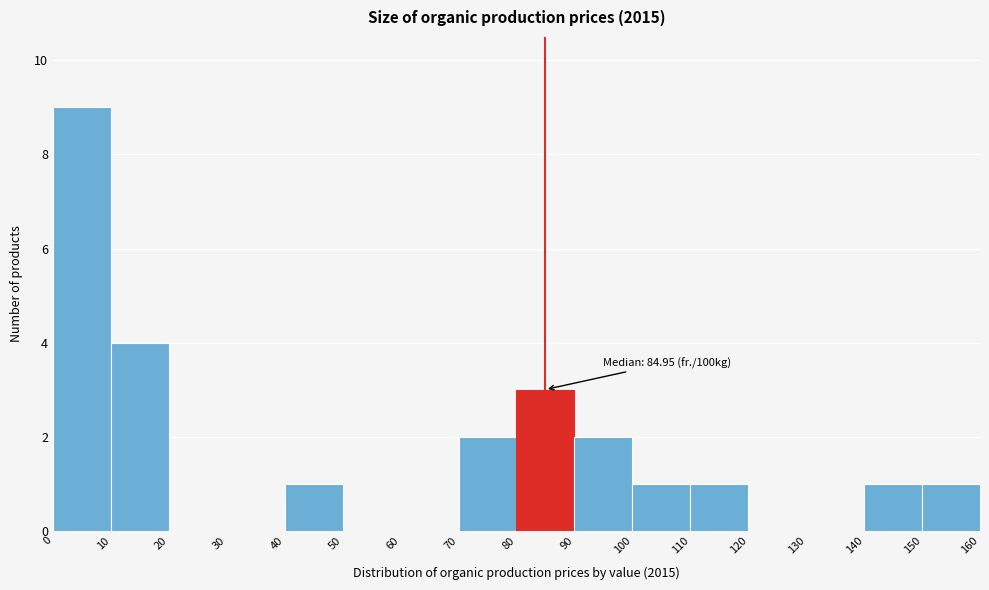

Which range on the x-axis has the tallest bar?

0 to 10